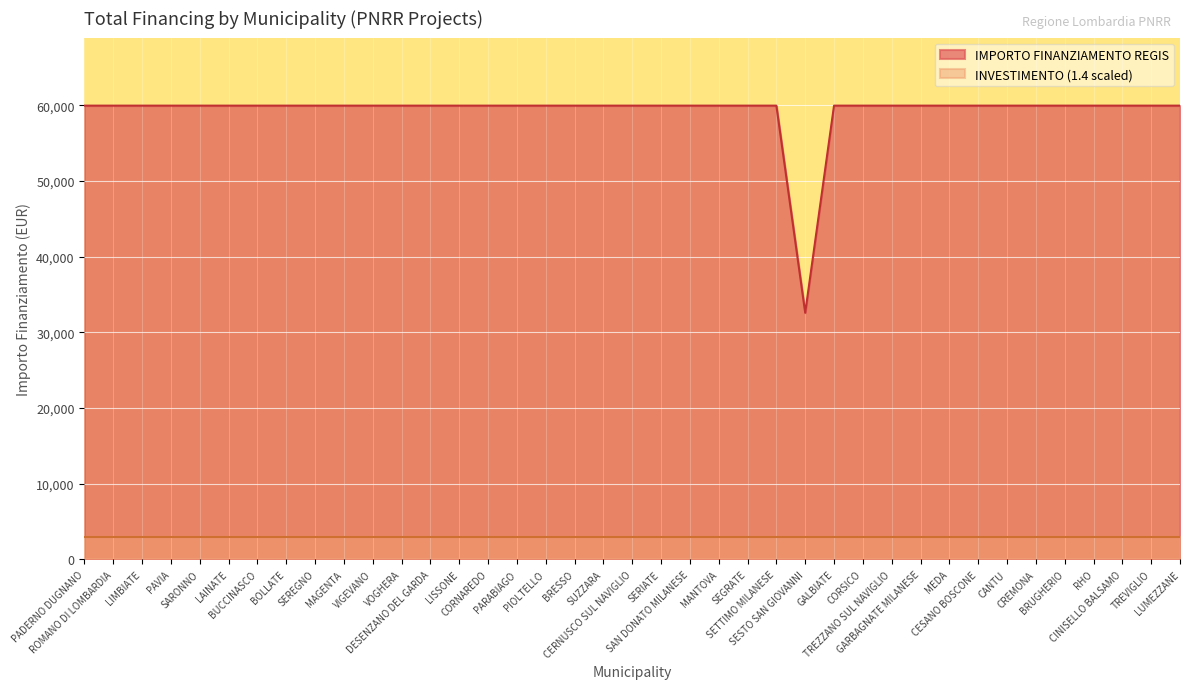

Which has a higher value, PAVIA or VIGEVANO?

PAVIA